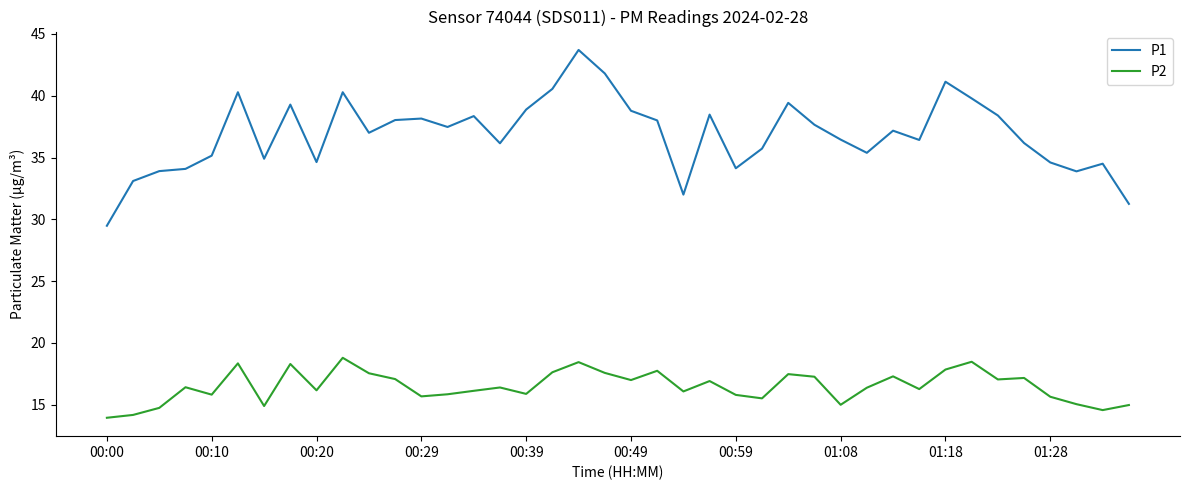

Rank the series by their average value, from lowest to highest.

P2, P1